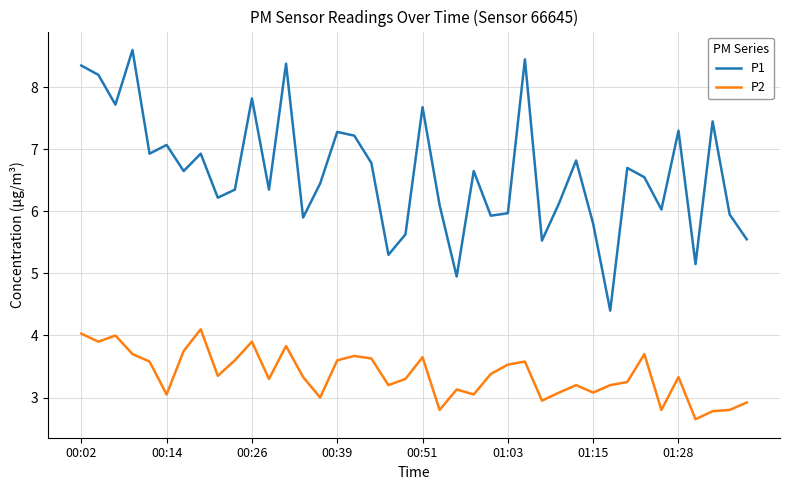

Rank the series by their average value, from lowest to highest.

P2, P1